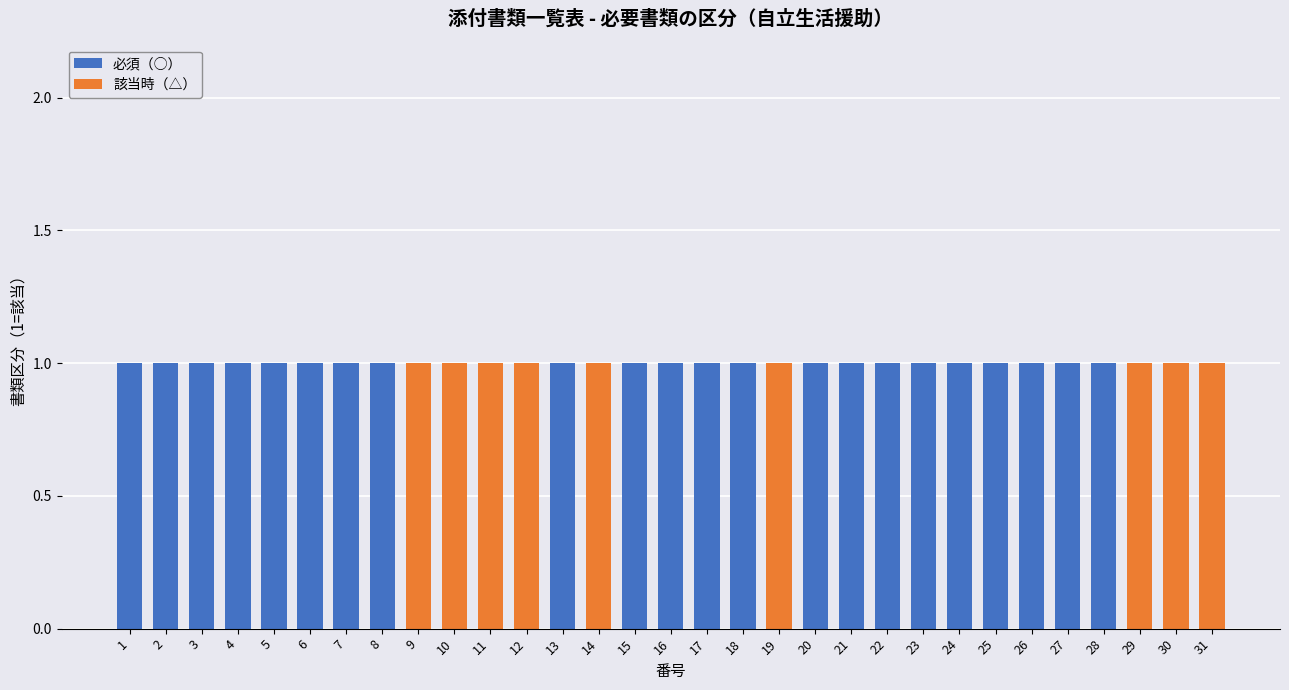

True or false: 必須（○） has a value of 0 at 23.

False